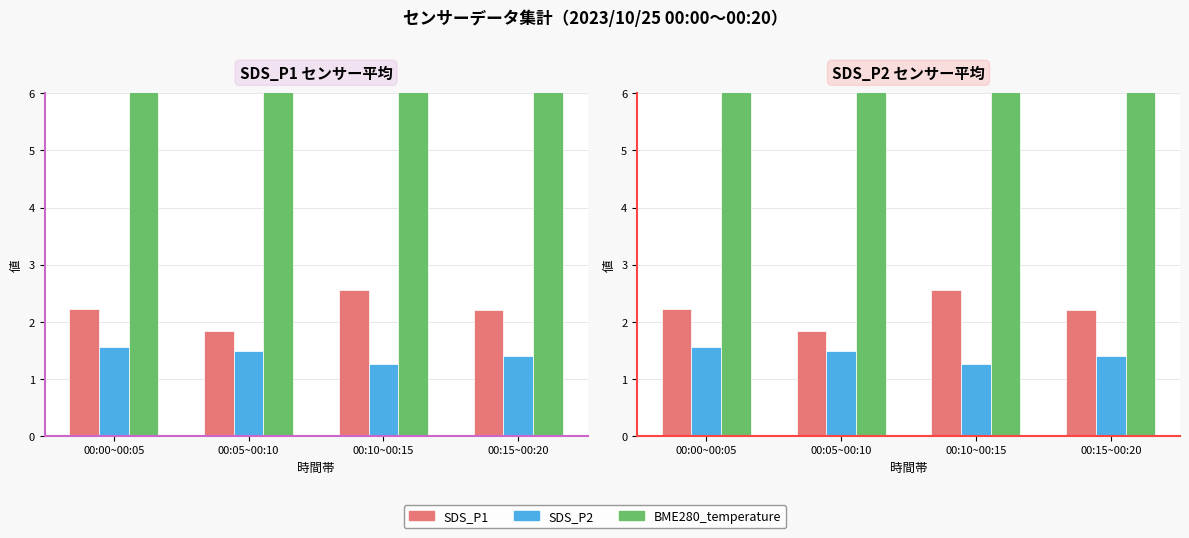

The BME280_temperature series shows 10.8 at 00:05~00:10. True or false?

True